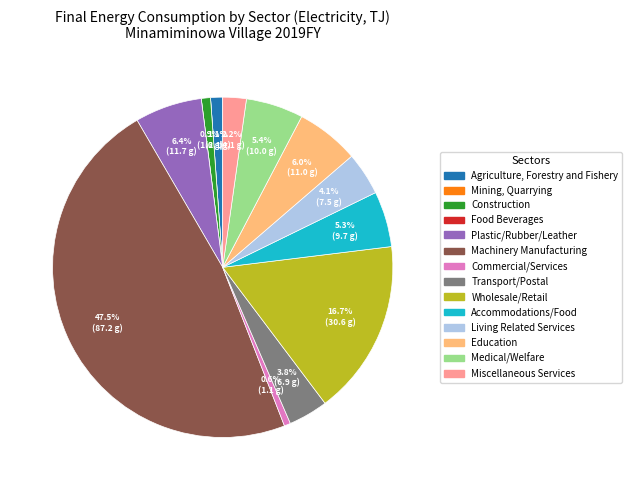

True or false: Construction accounts for 1% of the total.

True